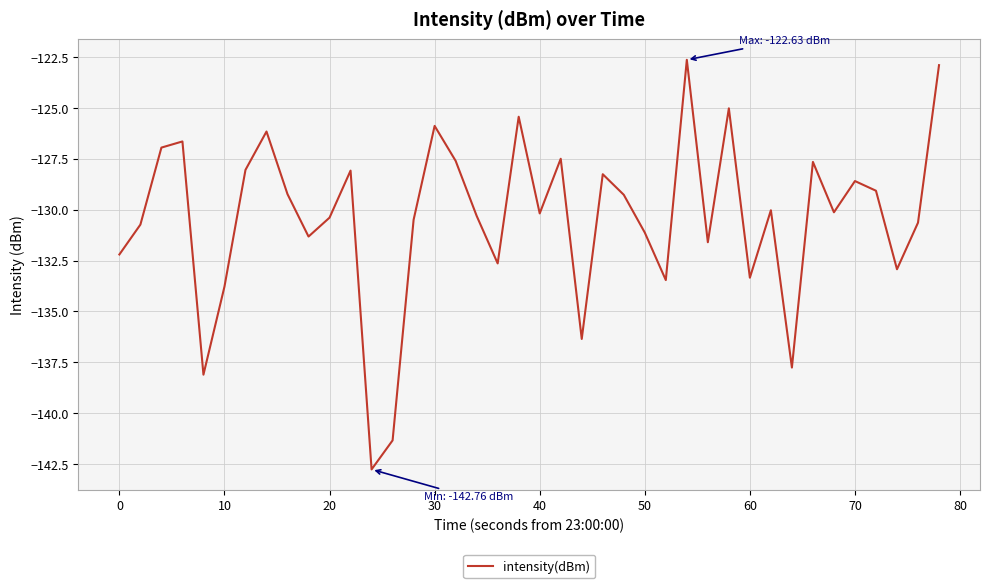

What is the maximum value shown in the chart?

-122.6